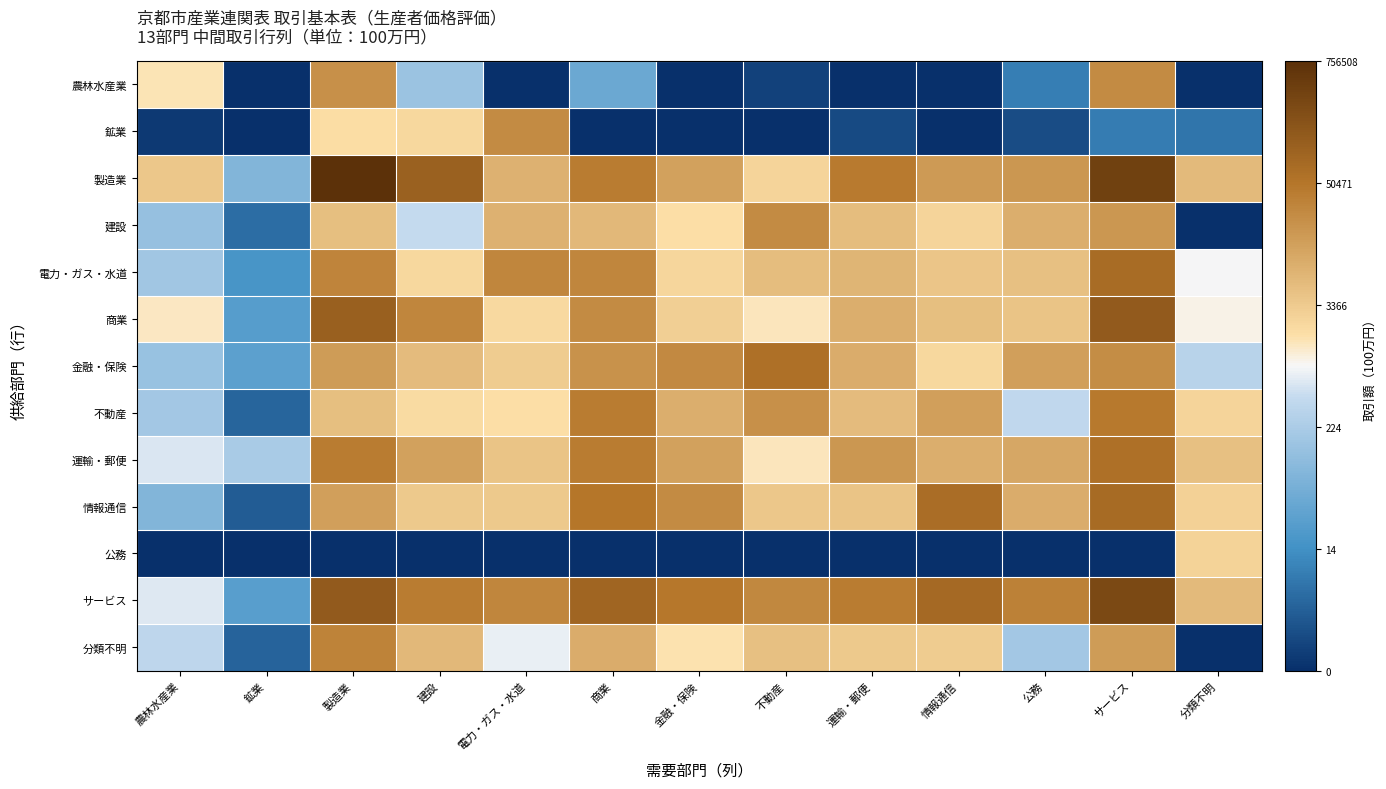

What is the spread (max minus min) of values at 農林水産業?

3.6